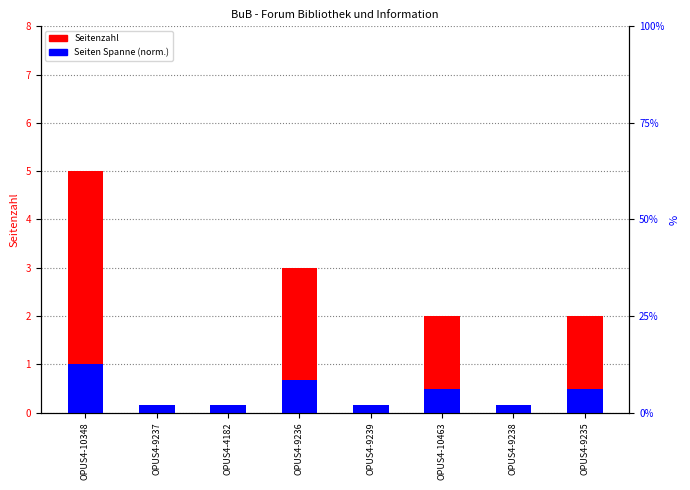

Reading left to right, extract all data points from this chart.

Seitenzahl: OPUS4-10348=5.0	OPUS4-9237=0.0	OPUS4-4182=0.0	OPUS4-9236=3.0	OPUS4-9239=0.0	OPUS4-10463=2.0	OPUS4-9238=0.0	OPUS4-9235=2.0
Seiten Spanne (norm.): OPUS4-10348=1.0	OPUS4-9237=0.2	OPUS4-4182=0.2	OPUS4-9236=0.7	OPUS4-9239=0.2	OPUS4-10463=0.5	OPUS4-9238=0.2	OPUS4-9235=0.5